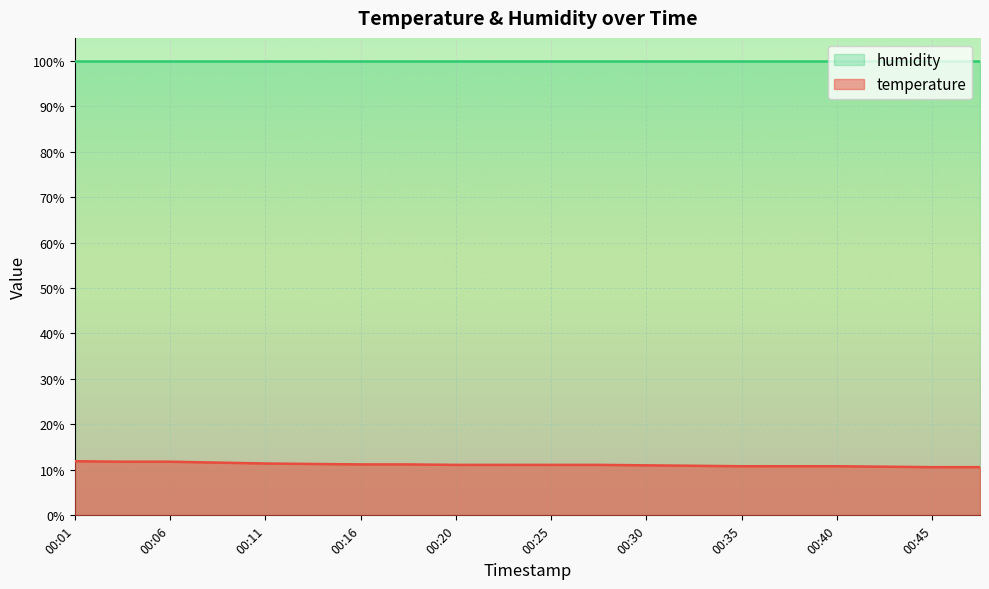

List the labels in order of value, largest first.

00:01, 00:03, 00:06, 00:08, 00:11, 00:13, 00:16, 00:18, 00:20, 00:23, 00:25, 00:28, 00:30, 00:33, 00:35, 00:38, 00:40, 00:42, 00:45, 00:47